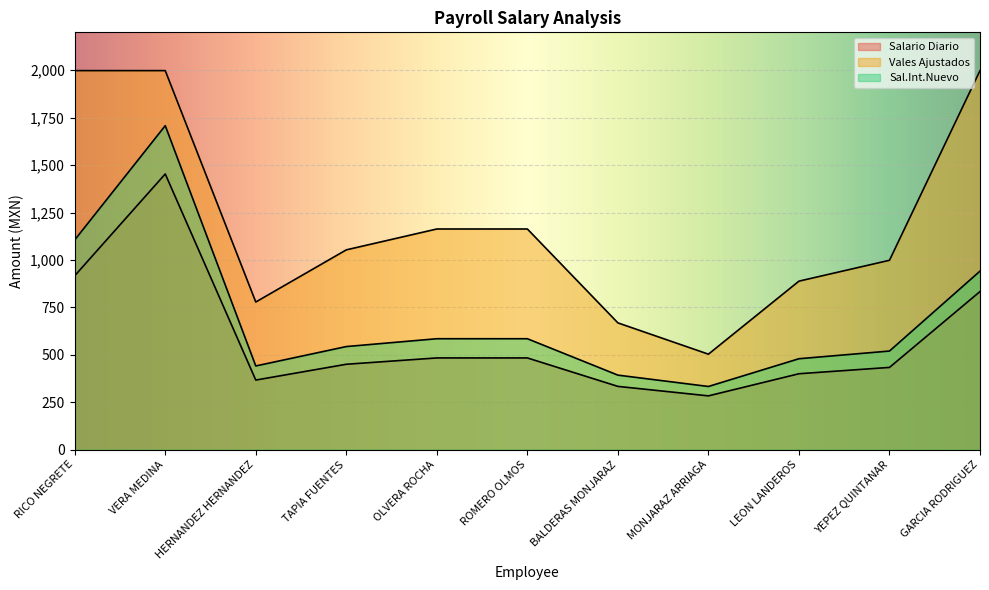

Which has a higher value, VERA MEDINA or RICO NEGRETE?

VERA MEDINA